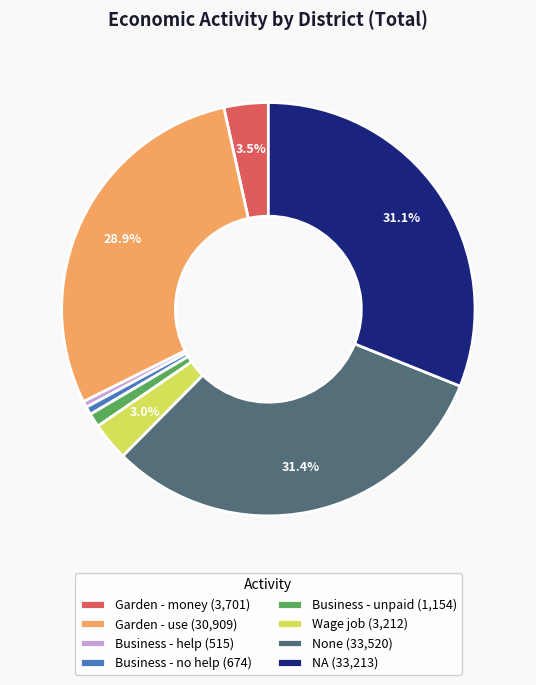

Combined, do None (33,520) and Wage job (3,212) account for over 50%?

No